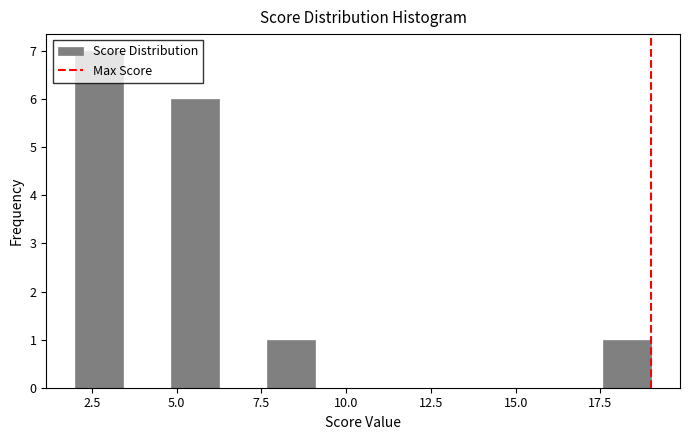

Read against the x-axis, roughly where is the centre of the tallest bar?

2.5